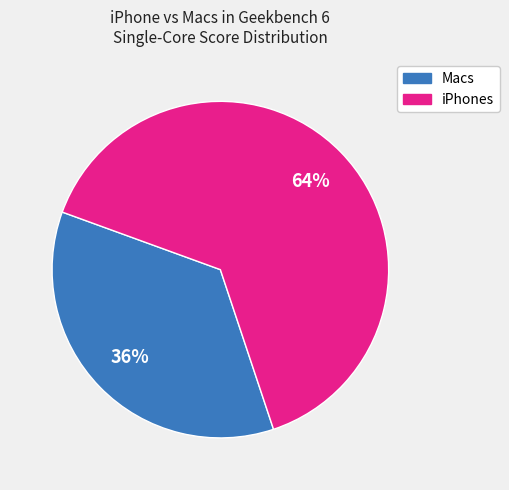

To the nearest percent, what is the average slice percentage?

50%